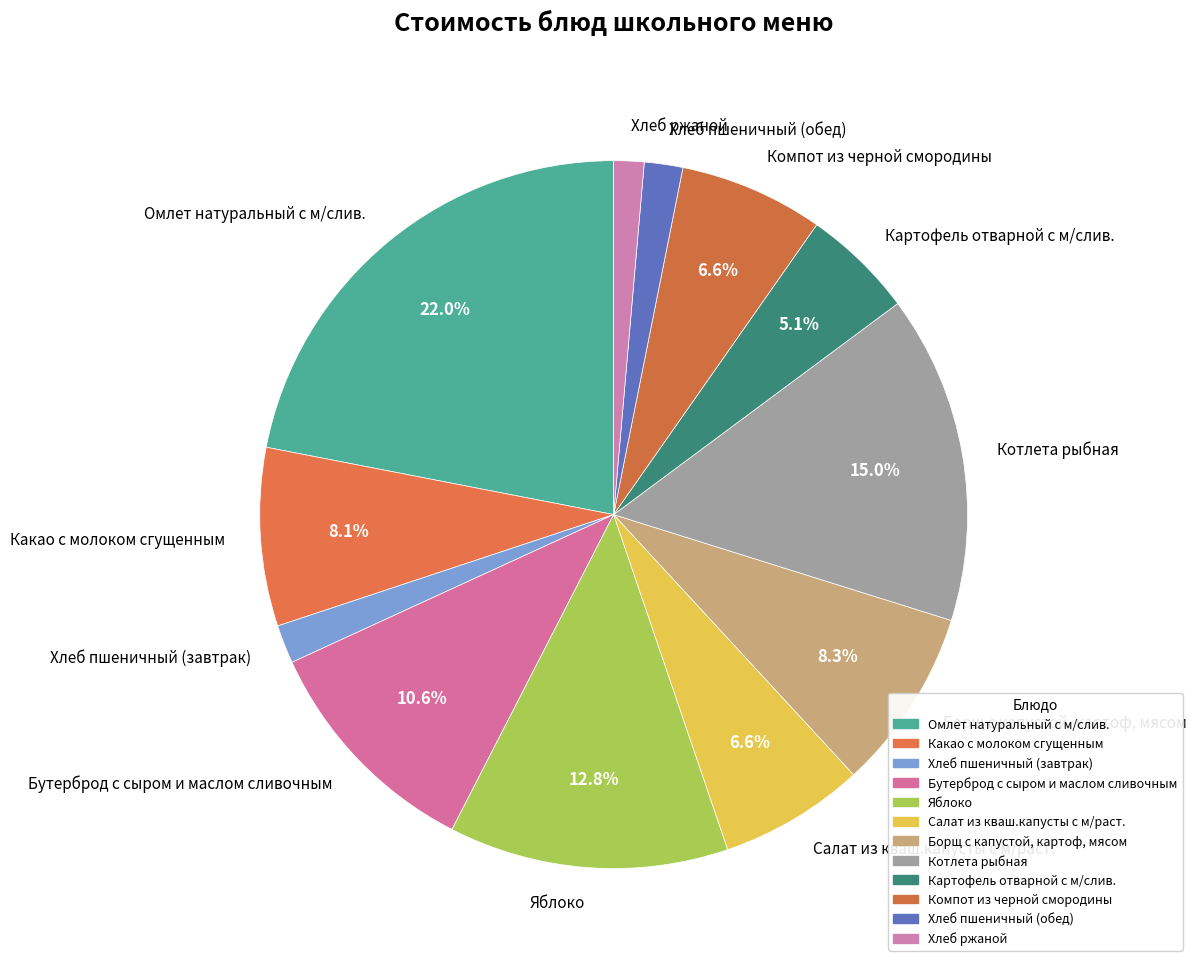

To the nearest percent, what is the average slice percentage?

8%